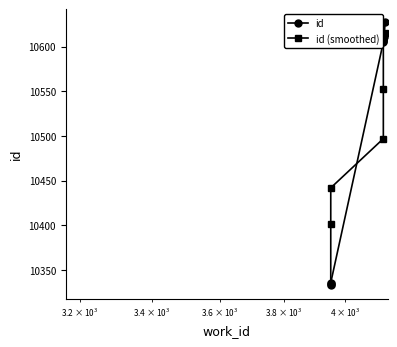

Reading left to right, extract all data points from this chart.

id: 10333	10334	10336	10605	10606	10607	10608	10609	10611	10627
id (smoothed): 10334	10402	10442	10497	10552	10607	10608	10612	10613	10615